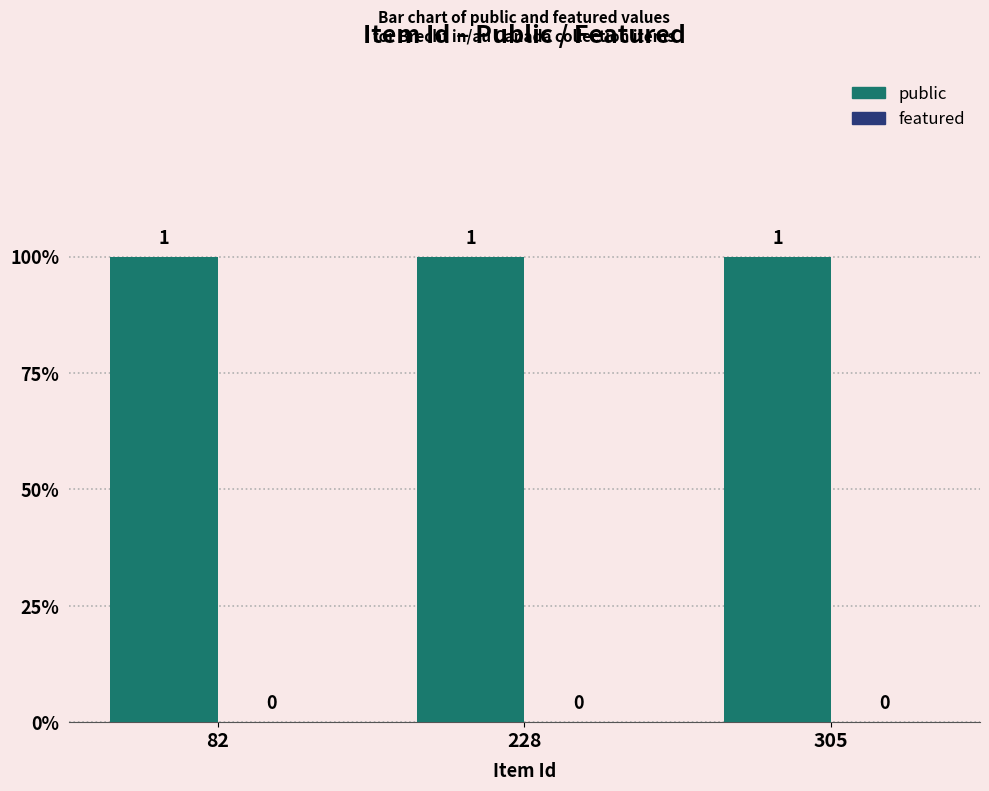

At which label is public closest to 1?

82